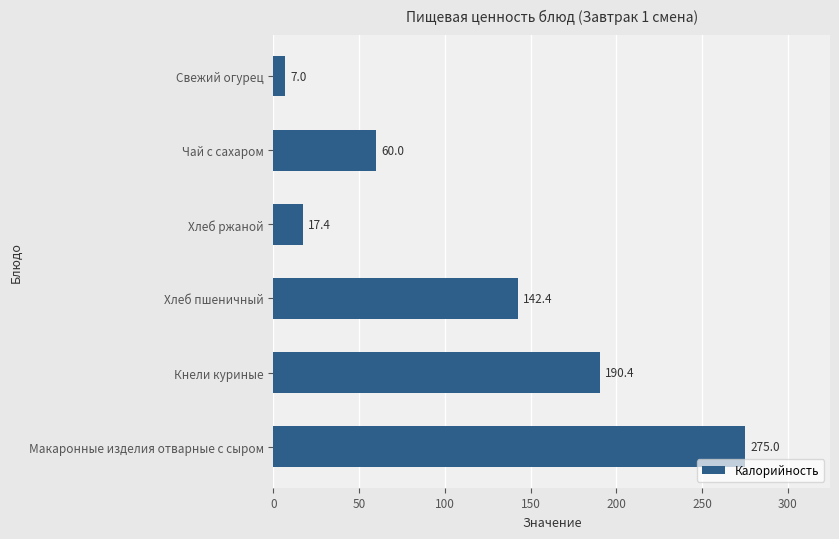

What is the maximum value shown in the chart?

275.0